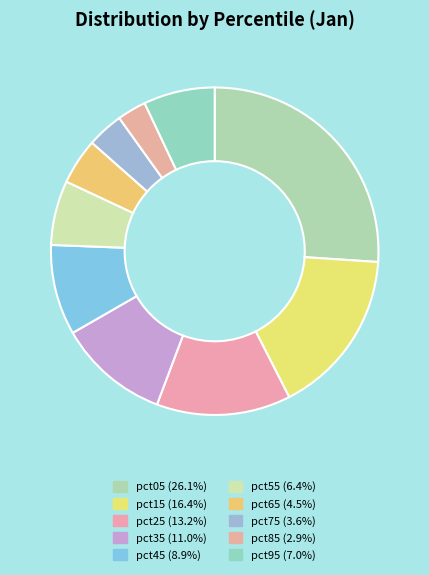

Which slice is the smallest?

pct85